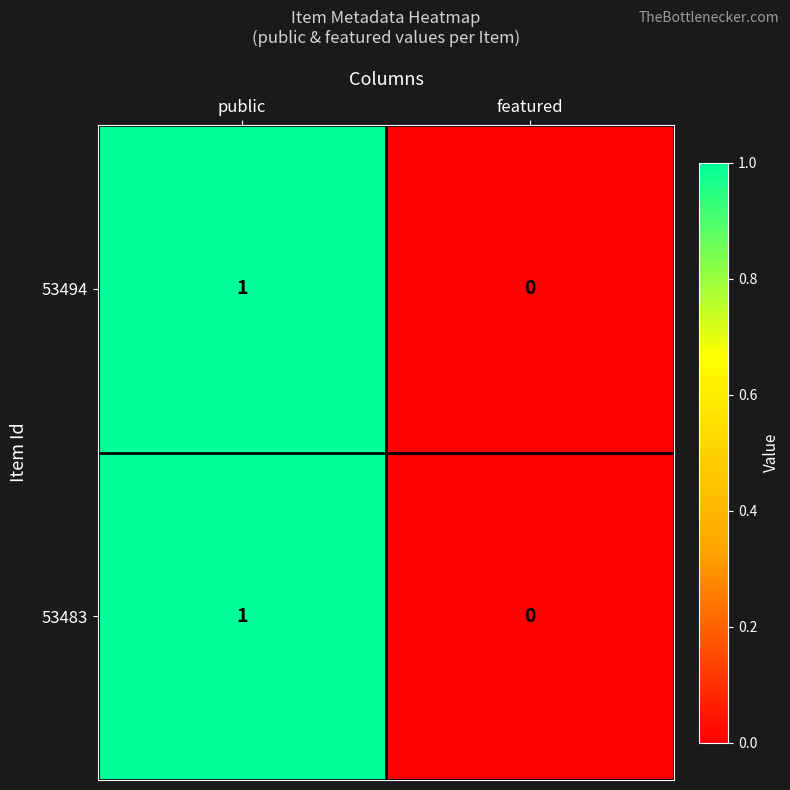

List the labels in order of 53494 value, smallest first.

featured, public